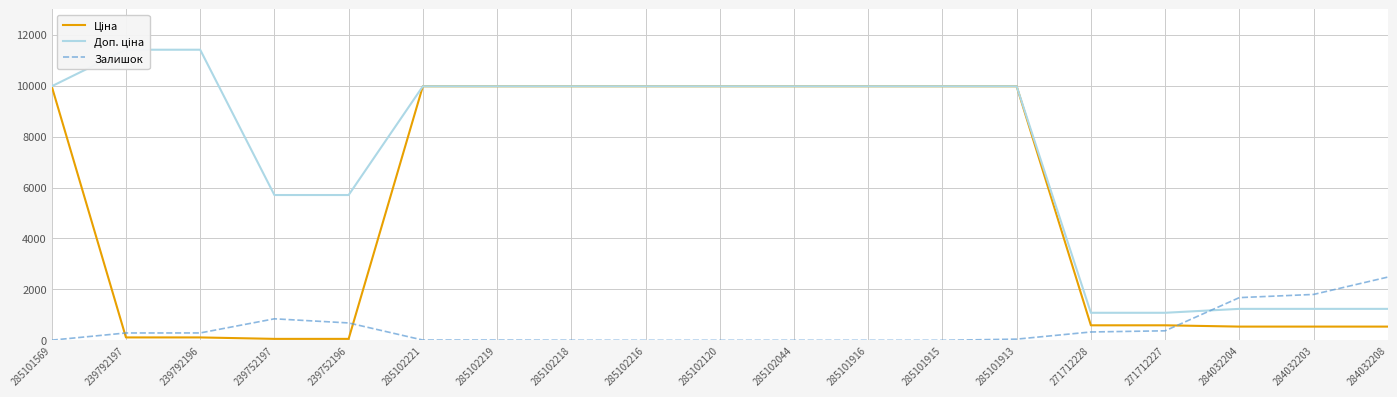

What value does the Ціна series have at 285102120?

9975.0